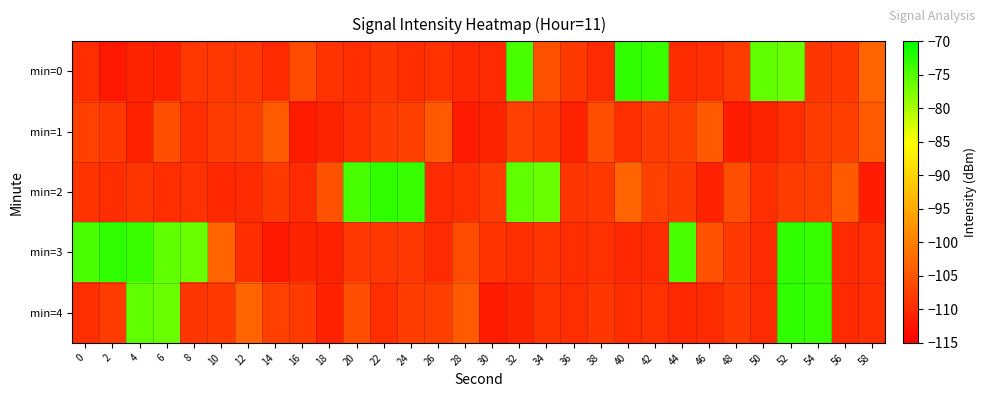

Reading left to right, list all the values displayed in this chart.

min=0: 0=-109.7	2=-112.2	4=-110.7	6=-111.0	8=-108.3	10=-108.4	12=-108.3	14=-109.9	16=-106.1	18=-109.0	20=-109.7	22=-108.7	24=-109.7	26=-109.0	28=-110.2	30=-109.8	32=-74.4	34=-105.4	36=-108.1	38=-109.8	40=-72.9	42=-73.4	44=-109.8	46=-109.4	48=-107.8	50=-75.7	52=-76.3	54=-108.5	56=-108.3	58=-103.1
min=1: 0=-107.3	2=-108.1	4=-111.0	6=-105.8	8=-109.5	10=-107.6	12=-107.6	14=-104.4	16=-111.5	18=-110.7	20=-109.5	22=-107.6	24=-107.6	26=-104.4	28=-111.5	30=-110.7	32=-107.3	34=-108.1	36=-111.0	38=-105.8	40=-109.5	42=-107.6	44=-107.6	46=-104.4	48=-111.5	50=-110.7	52=-109.5	54=-107.6	56=-107.6	58=-104.4
min=2: 0=-109.0	2=-109.7	4=-108.7	6=-109.7	8=-109.0	10=-110.2	12=-109.8	14=-108.1	16=-109.8	18=-105.4	20=-74.4	22=-72.9	24=-73.4	26=-109.8	28=-109.4	30=-107.8	32=-75.7	34=-76.3	36=-108.5	38=-108.3	40=-103.1	42=-107.3	44=-108.1	46=-111.0	48=-105.8	50=-109.5	52=-107.6	54=-107.6	56=-104.4	58=-111.5
min=3: 0=-74.4	2=-72.9	4=-73.4	6=-75.7	8=-76.3	10=-103.1	12=-109.7	14=-112.2	16=-110.7	18=-111.0	20=-108.3	22=-108.4	24=-108.3	26=-109.9	28=-106.1	30=-109.0	32=-109.7	34=-108.7	36=-109.7	38=-109.0	40=-110.2	42=-109.8	44=-74.4	46=-105.4	48=-108.1	50=-109.8	52=-72.9	54=-73.4	56=-109.8	58=-109.4
min=4: 0=-109.4	2=-107.8	4=-75.7	6=-76.3	8=-108.5	10=-108.3	12=-103.1	14=-107.3	16=-108.1	18=-111.0	20=-105.8	22=-109.5	24=-107.6	26=-107.6	28=-104.4	30=-111.5	32=-110.7	34=-109.0	36=-109.7	38=-108.7	40=-109.7	42=-109.0	44=-110.2	46=-109.8	48=-108.1	50=-109.8	52=-72.9	54=-73.4	56=-109.8	58=-109.4